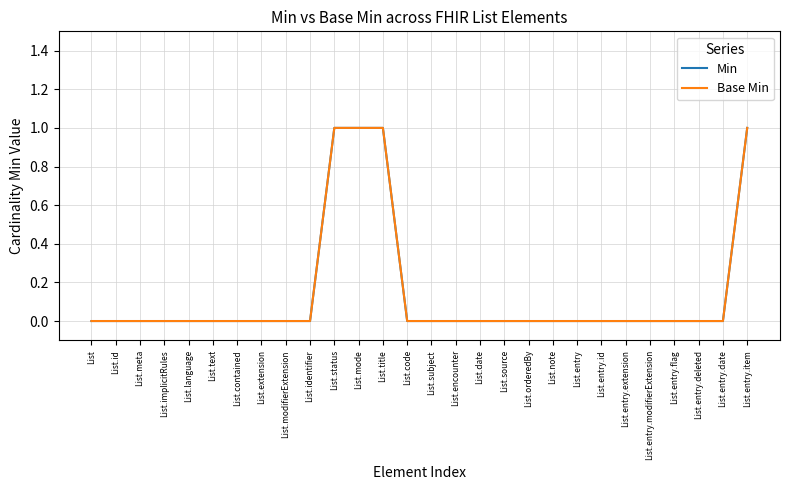

Does the chart display data point markers on the line(s)?

No